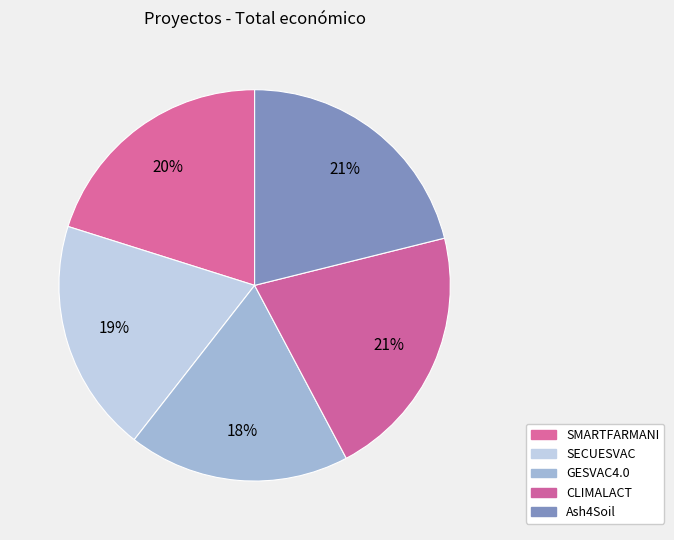

Which category has the smallest portion of the pie?

GESVAC4.0